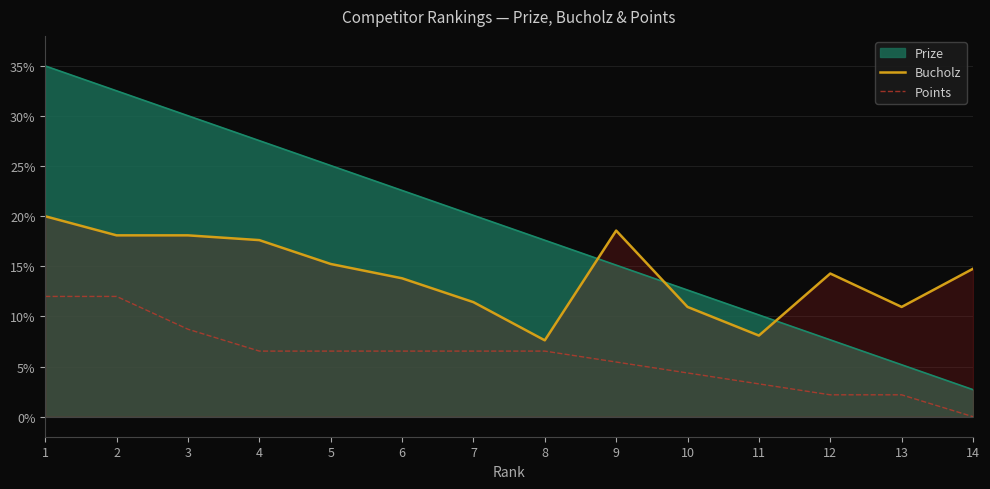

Which series changed the most between 2 and 8?

Prize